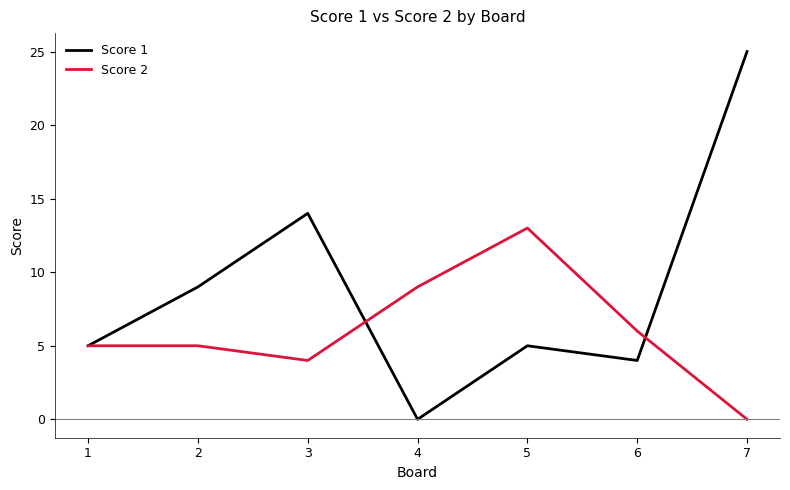

Is the value of Score 1 at 3 greater than the value of Score 2 at 1?

Yes